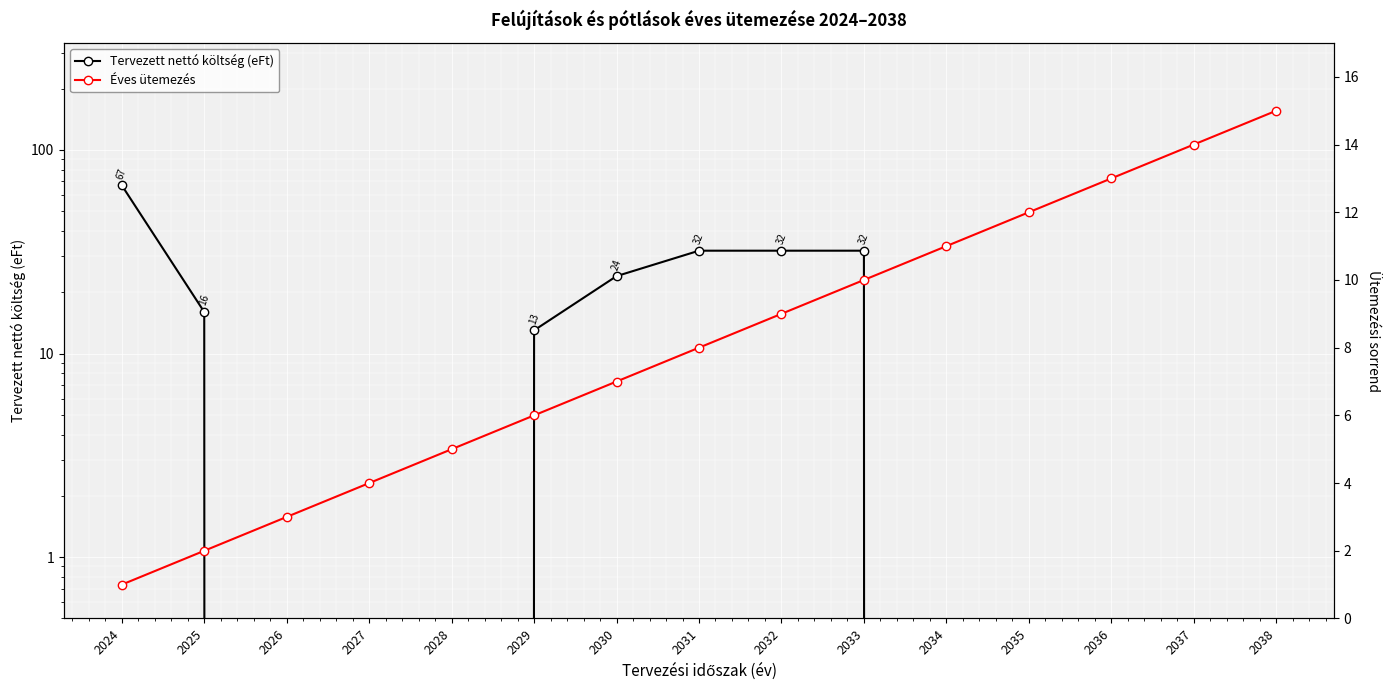

How many times do Éves ütemezés and Tervezett nettó költség (eFt) cross each other?

3